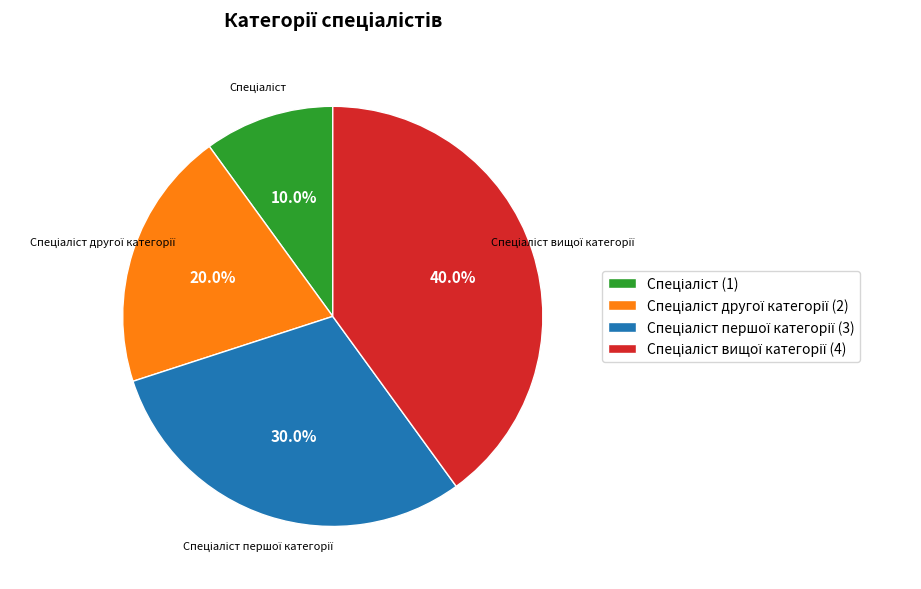

Is there a majority slice in this chart?

No